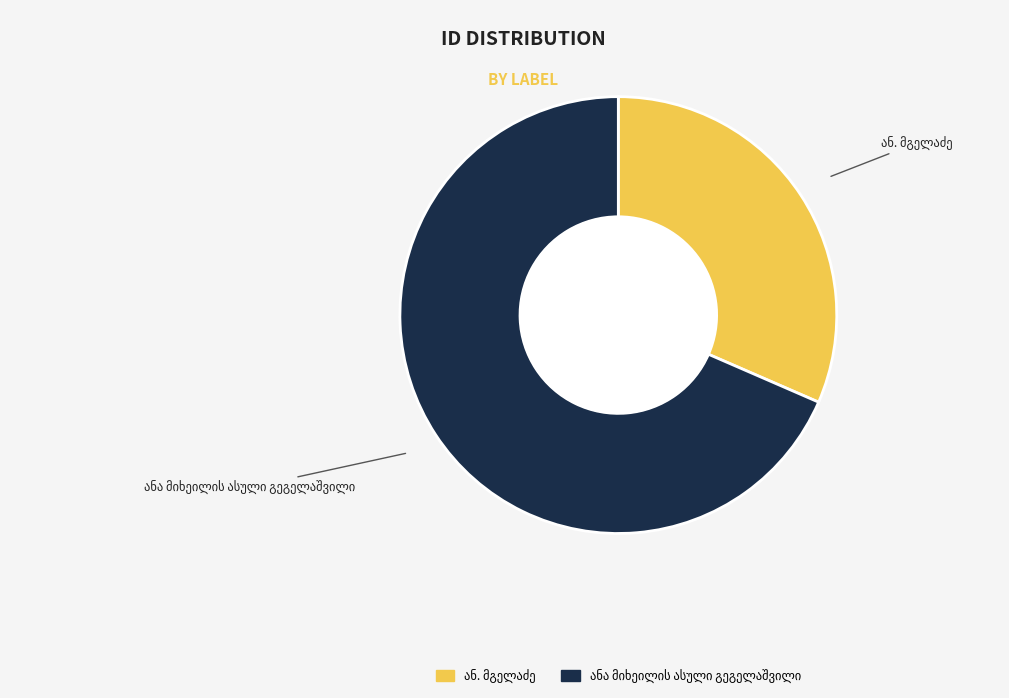

Is there any slice that represents more than half of the pie?

Yes